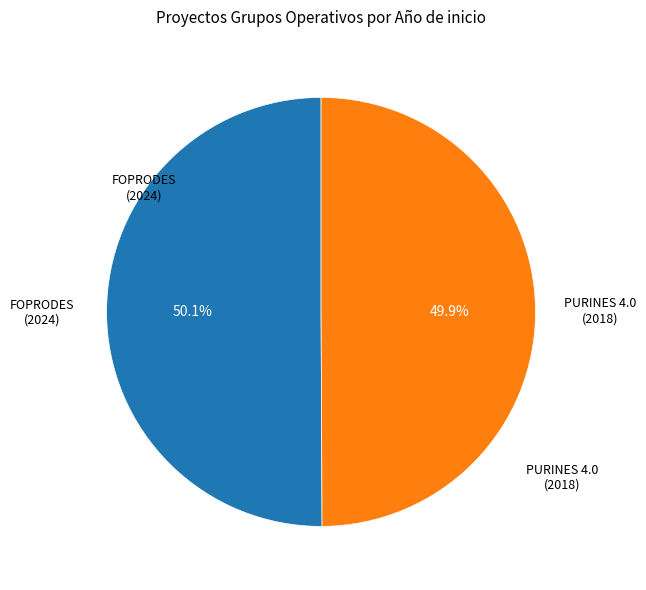

How many segments does this pie chart have?

2